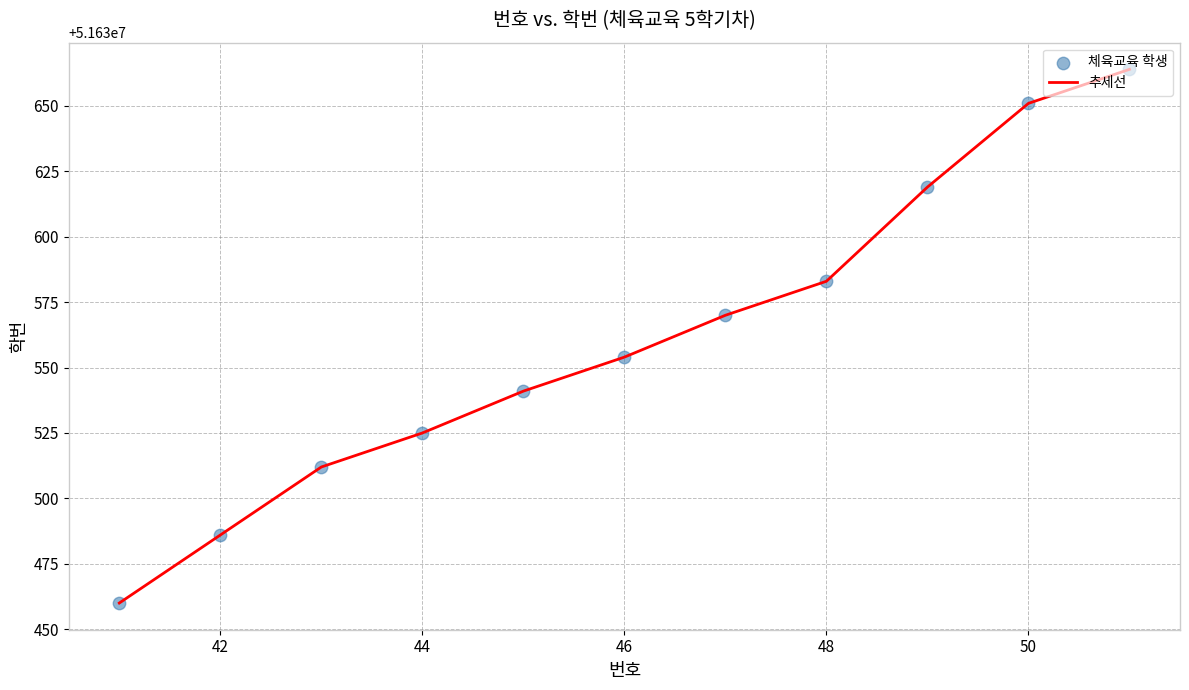

What is the smallest value displayed?

51630460